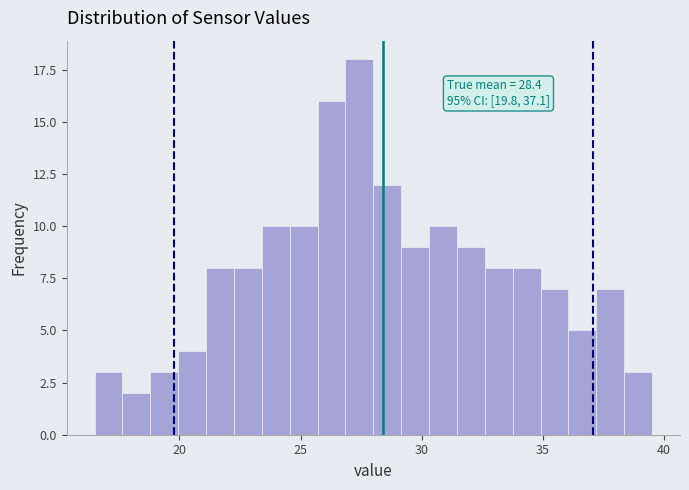

Around what value on the x-axis is the tallest bar? Give the approximate position of its centre, as read against the axis.

27.5